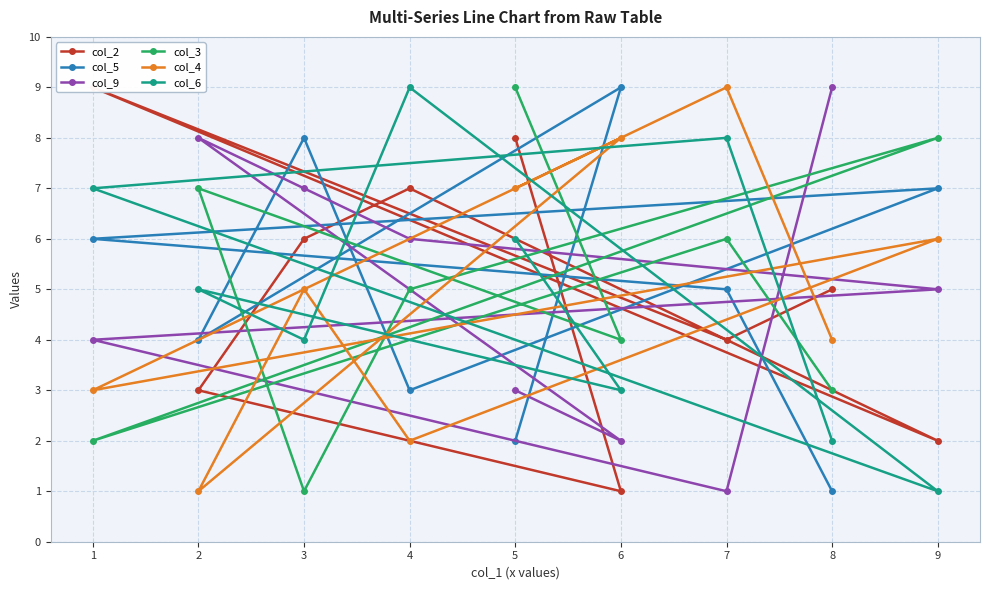

Read the col_4 value at 3.

5